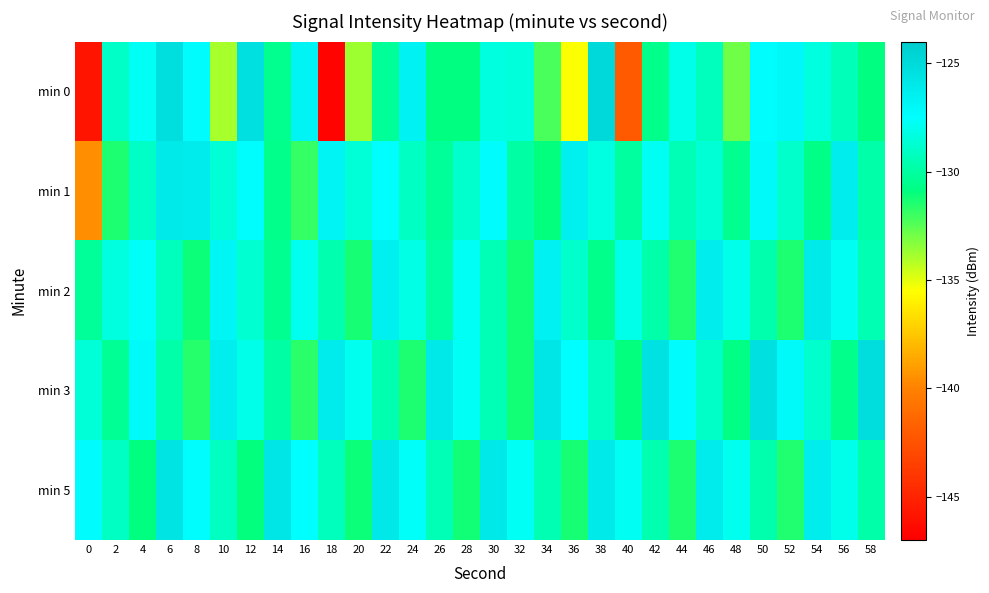

Between 0 and 36, which is larger?

36